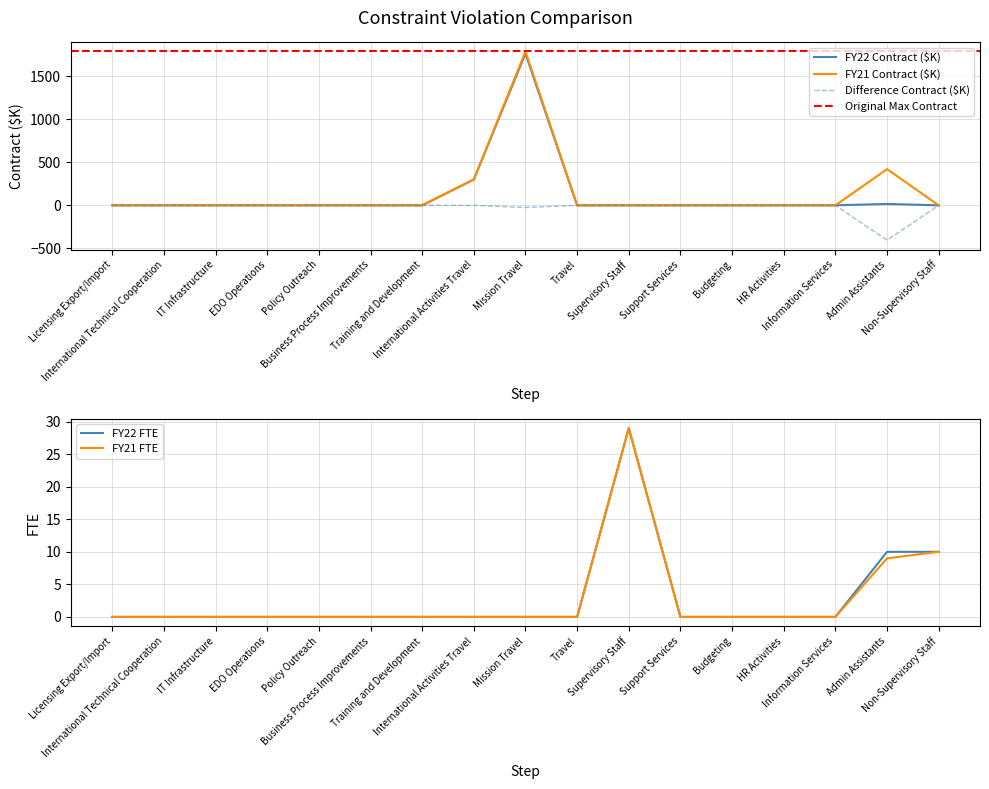

What is the difference between the second highest and minimum values in the FY21 FTE series?

10